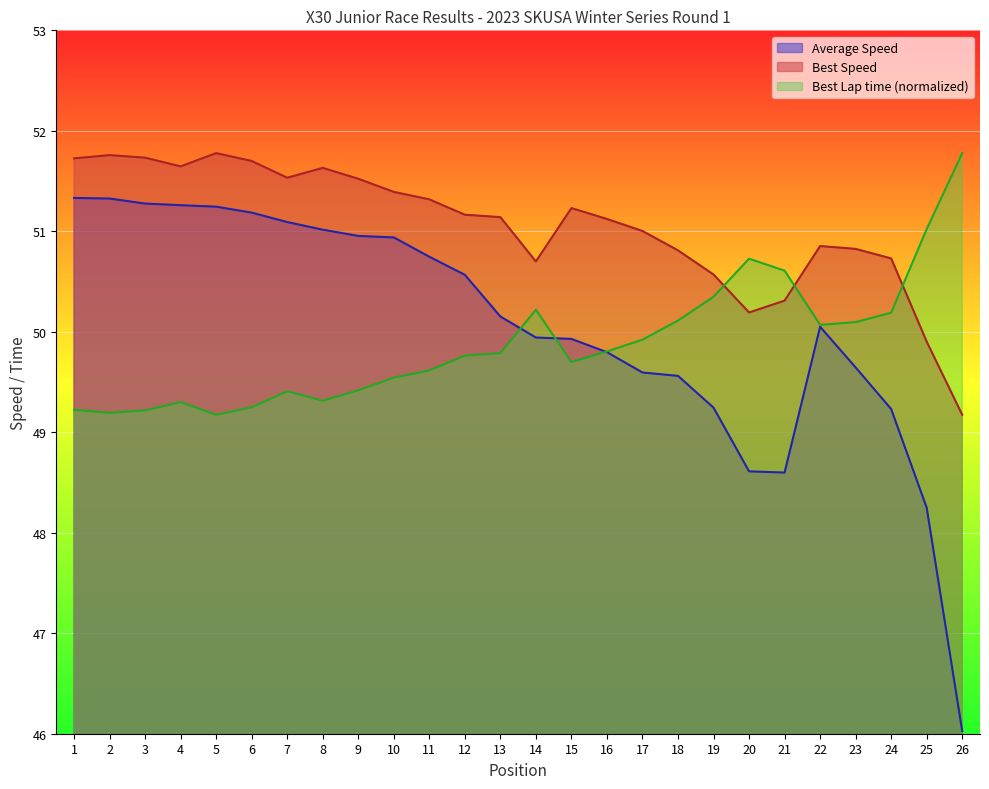

At which category is the sum across all series the highest?

1